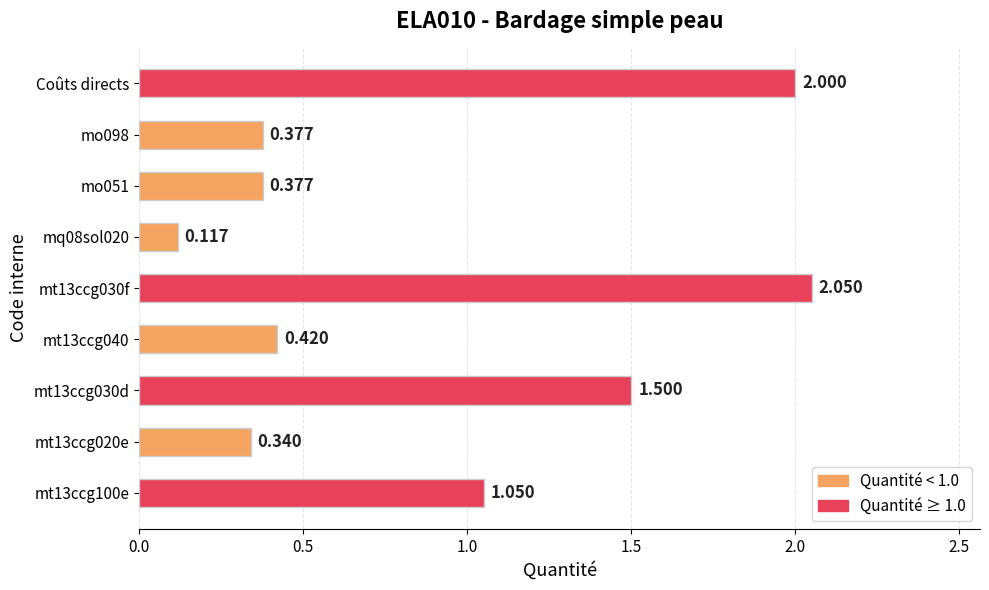

Which has a higher value, Coûts directs or mt13ccg030d?

Coûts directs